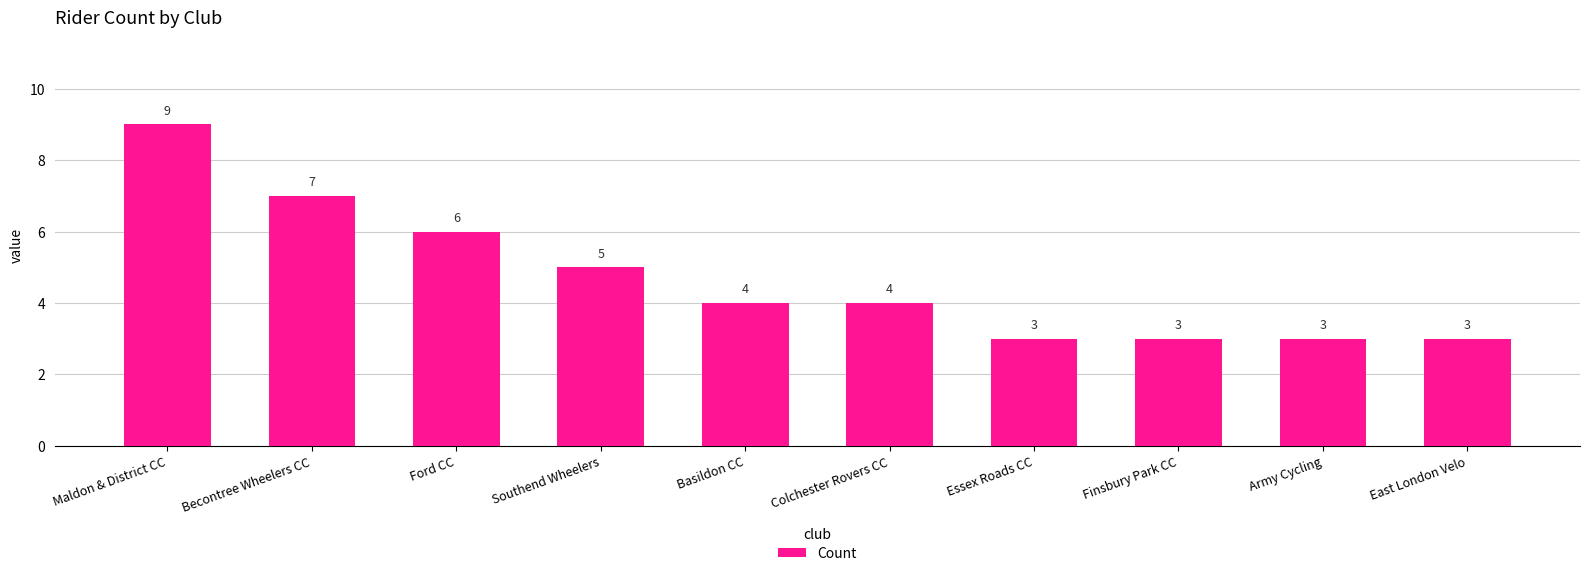

The value at Finsbury Park CC is 3. True or false?

True